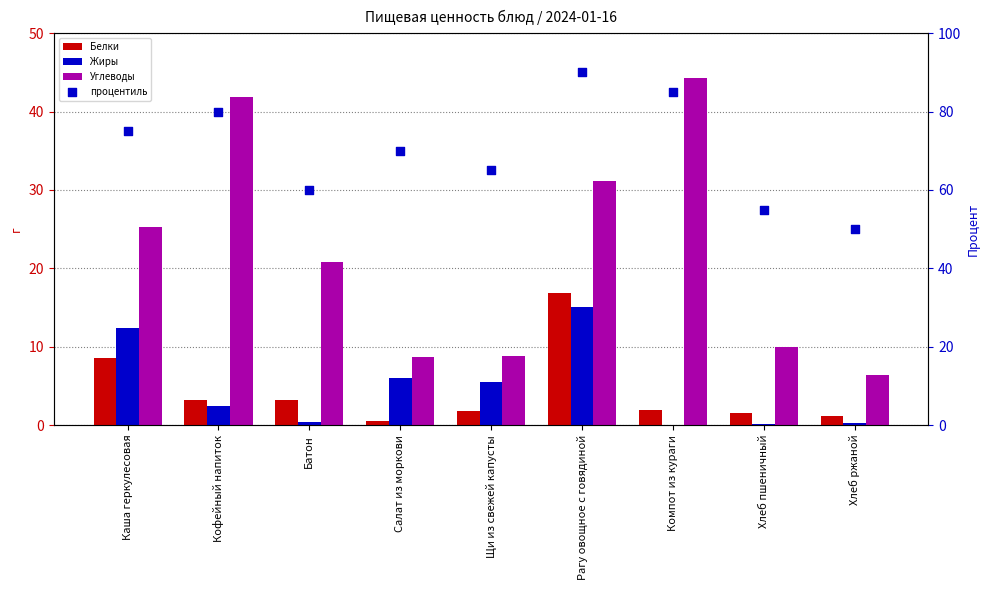

Which series has the largest Y range (max minus min)?

процентиль